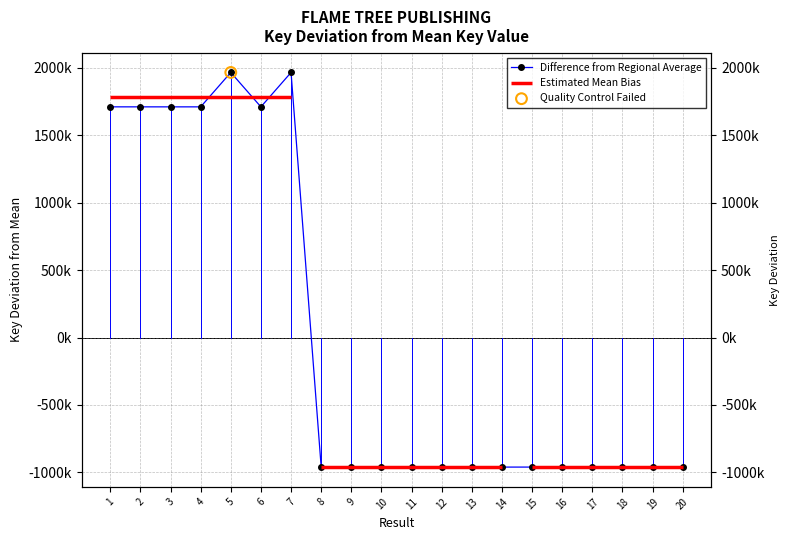

What is the change in value from 1 to 16?

-2672176.0